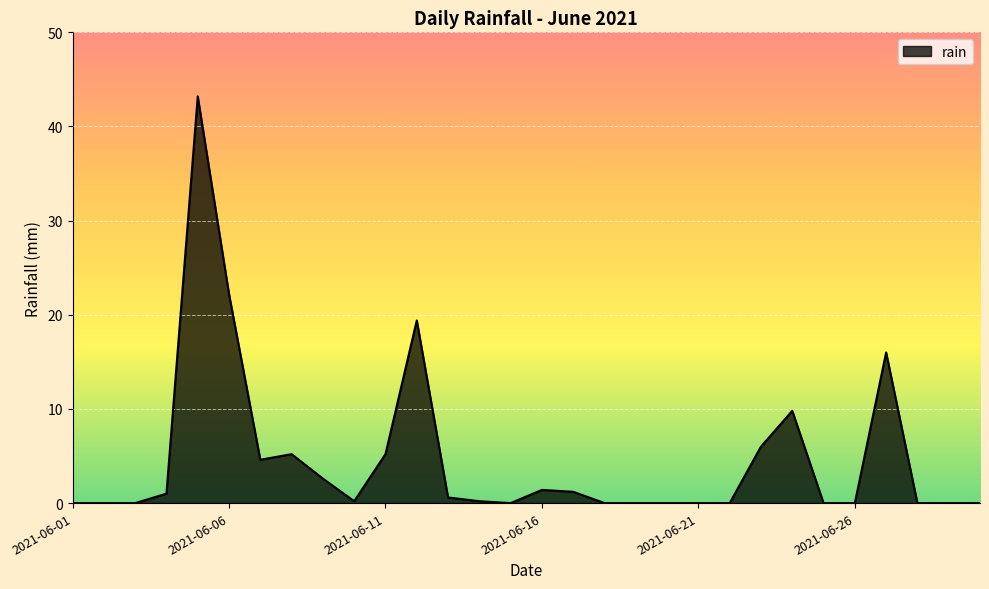

What is the maximum value shown in the chart?

43.2